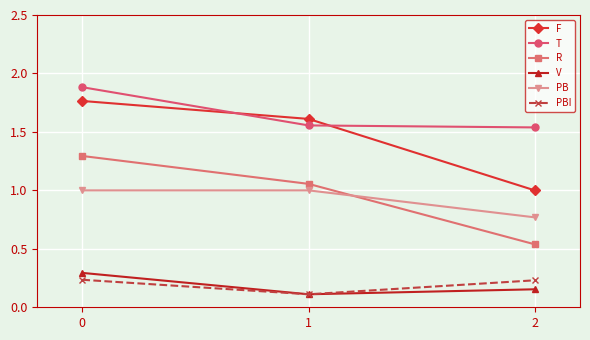

What is the sum of all R values?

2.9